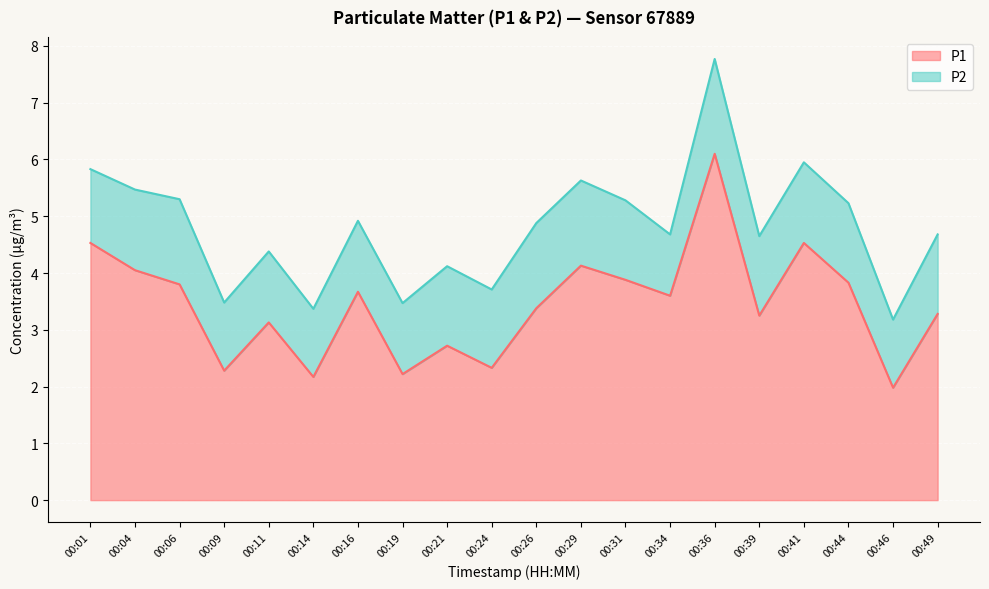

Reading right to left, extract all data points from this chart.

00:49=3.3	00:46=2.0	00:44=3.8	00:41=4.5	00:39=3.2	00:36=6.1	00:34=3.6	00:31=3.9	00:29=4.1	00:26=3.4	00:24=2.3	00:21=2.7	00:19=2.2	00:16=3.7	00:14=2.2	00:11=3.1	00:09=2.3	00:06=3.8	00:04=4.0	00:01=4.5